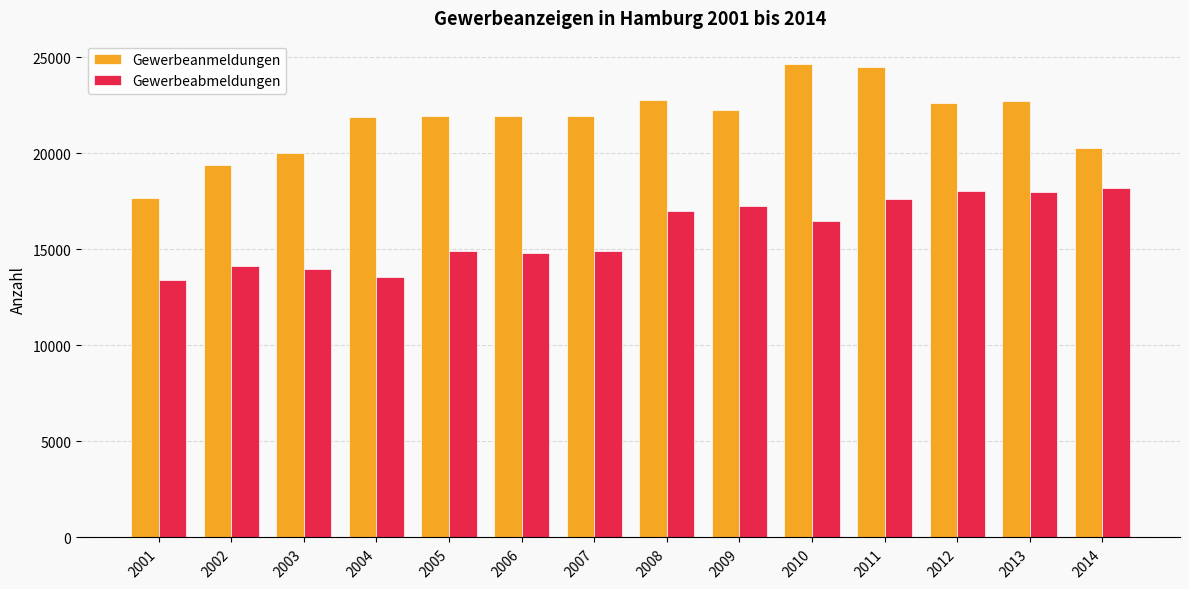

At which label does Gewerbeanmeldungen reach its minimum?

2001